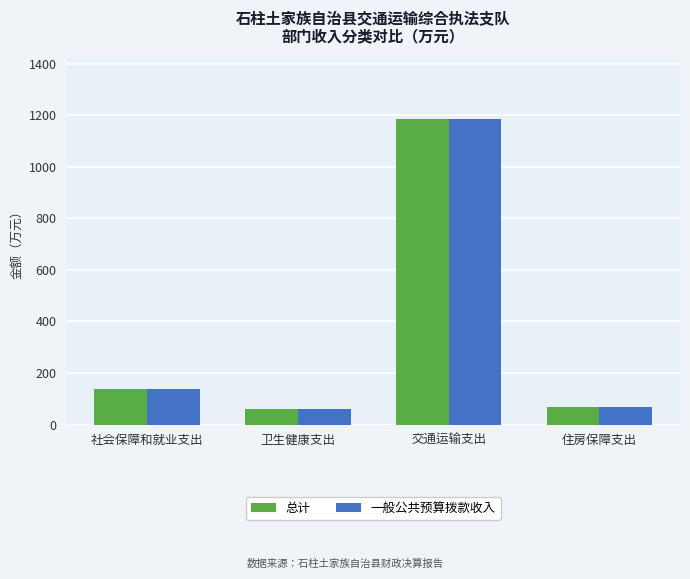

Reading right to left, list all the values displayed in this chart.

总计: 住房保障支出=68.7	交通运输支出=1184.1	卫生健康支出=59.7	社会保障和就业支出=136.1
一般公共预算拨款收入: 住房保障支出=68.7	交通运输支出=1184.1	卫生健康支出=59.7	社会保障和就业支出=136.1